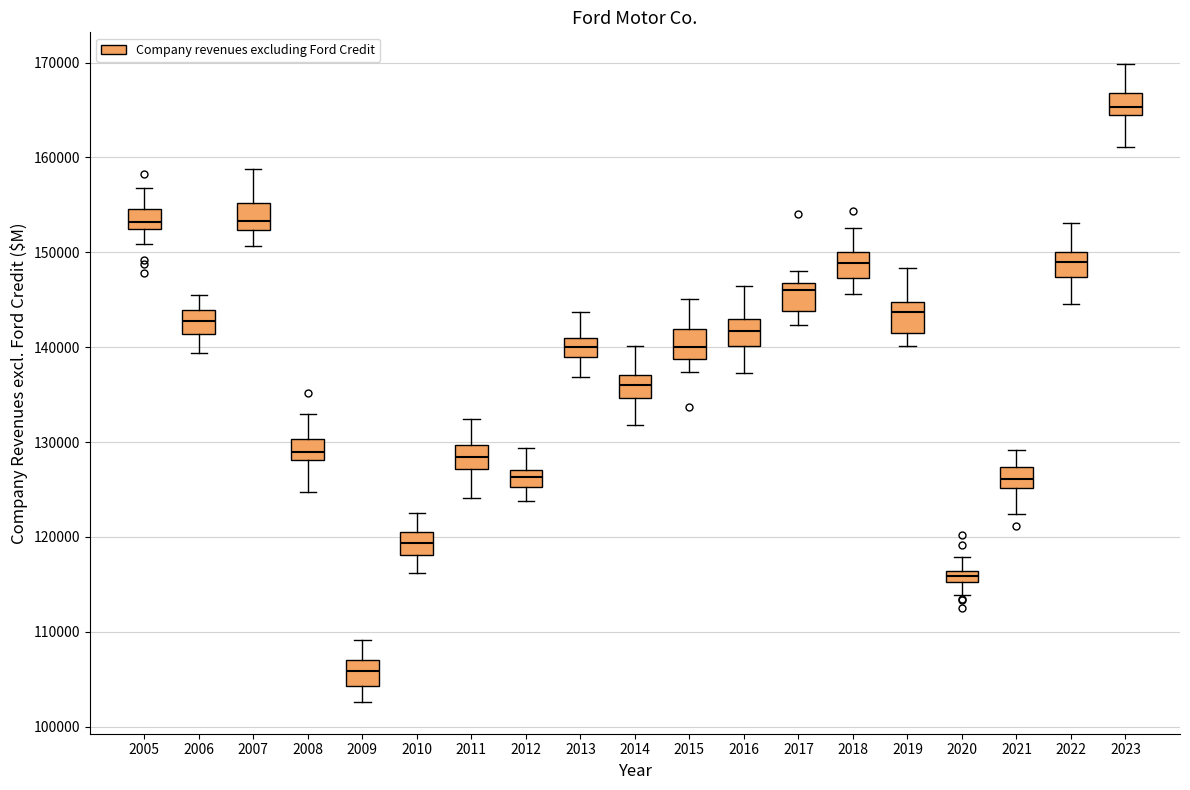

Where does the upper whisker of the box at x = 2012 end on the y-axis? The values are not printed on the chart, so give them approximately, as read against the axis.

129000